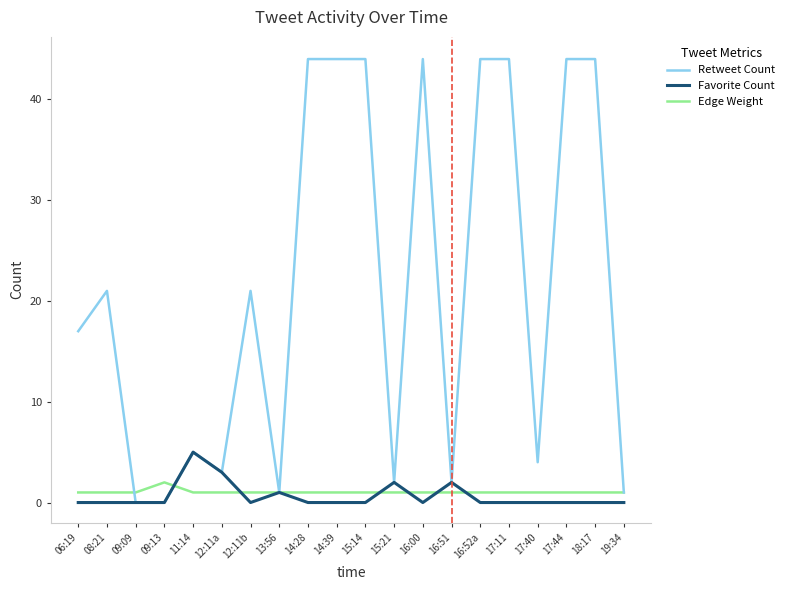

Is the value of Favorite Count at 12:11a greater than the value of Edge Weight at 16:52a?

Yes